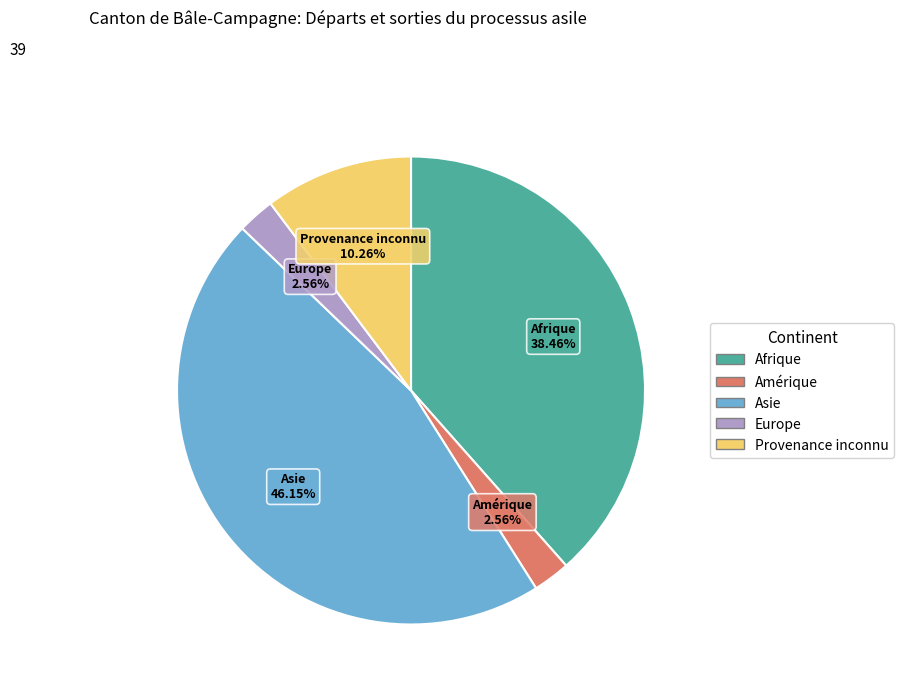

To the nearest percent, what percentage of the pie is Provenance inconnu?

10%